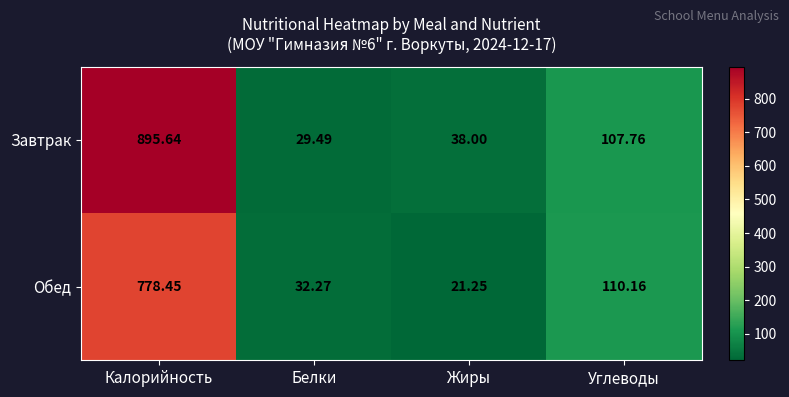

Which label corresponds to the largest value in the chart?

Калорийность